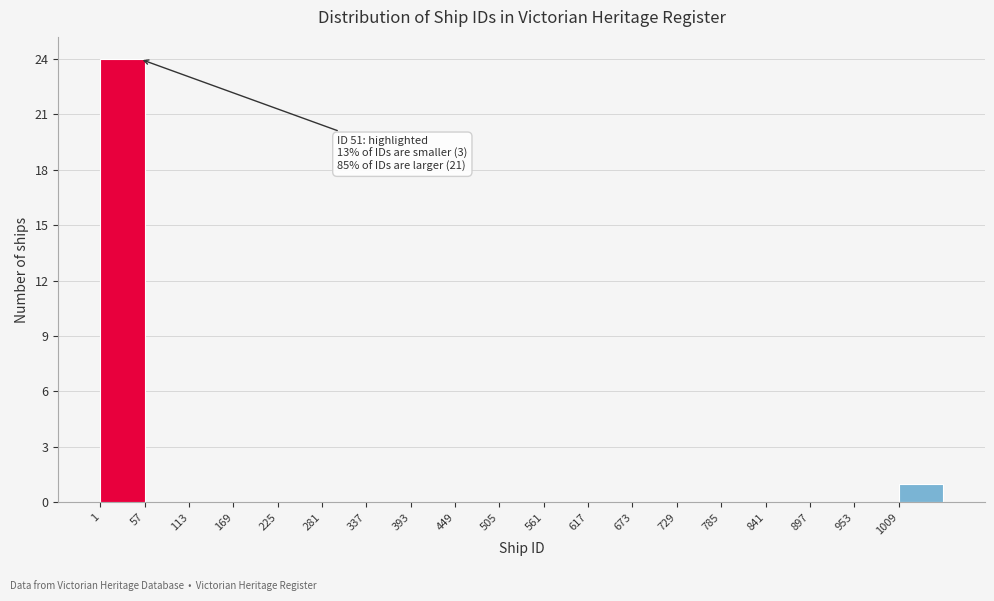

Over which range of the x-axis is the bar tallest?

1 to 57